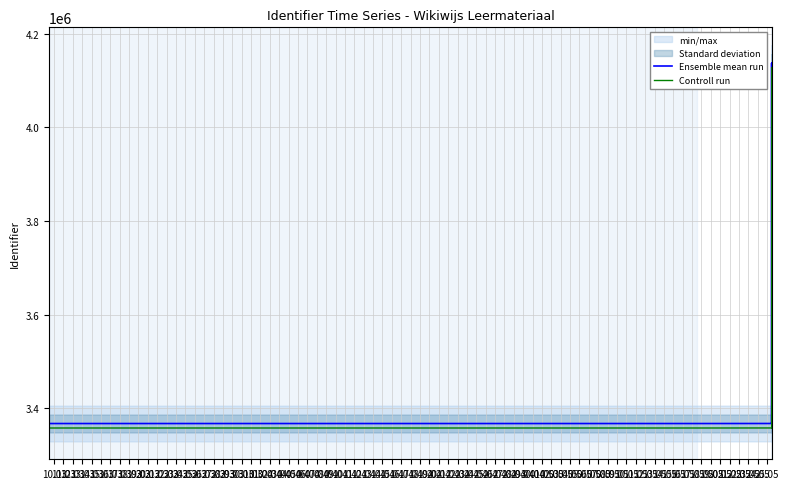

True or false: Controll run and Ensemble mean run intersect in this chart.

False